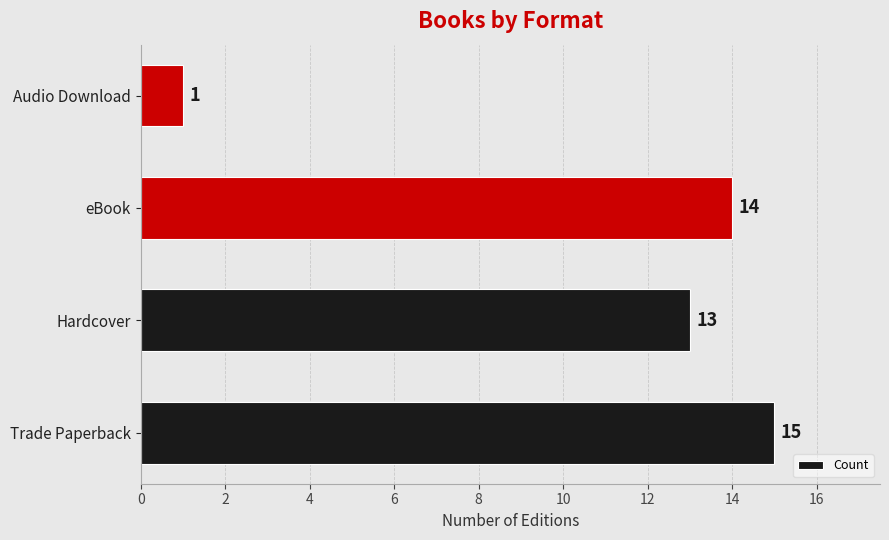

Reading bottom to top, what are all the values shown in this chart?

Trade Paperback=15	Hardcover=13	eBook=14	Audio Download=1